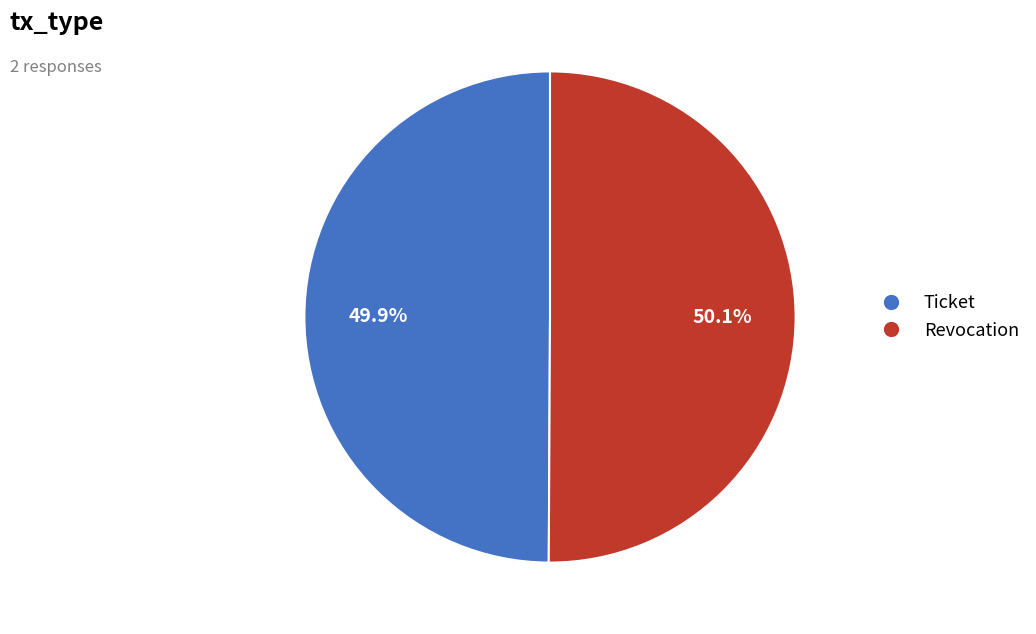

How much of the chart is everything except Revocation?

49.9%